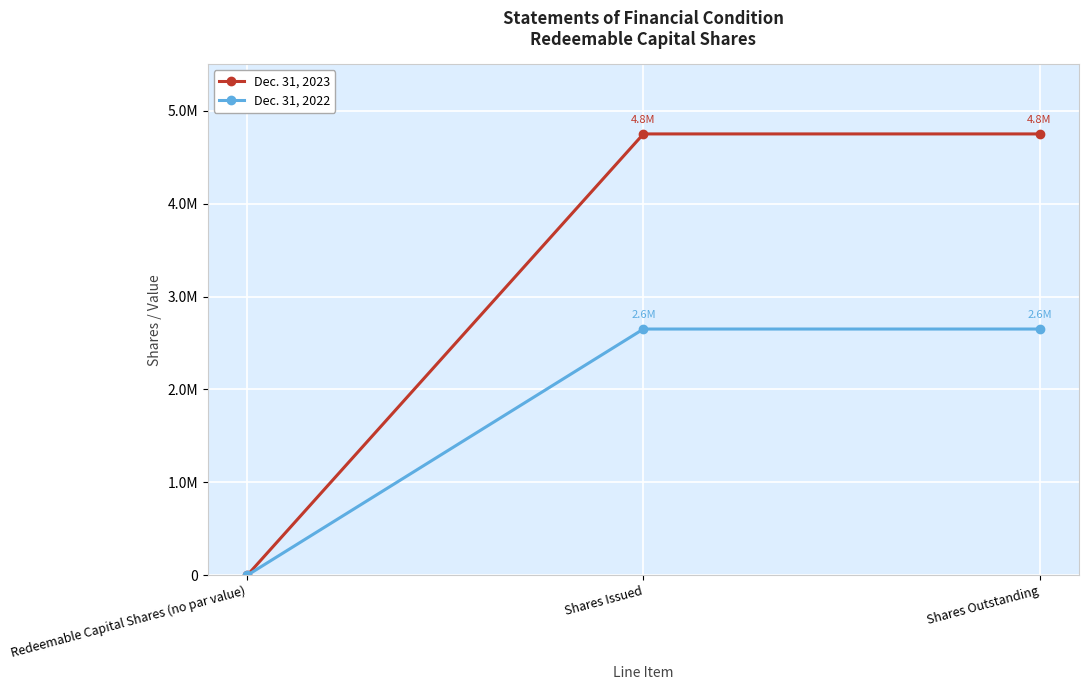

What are all the series names shown in the legend?

Dec. 31, 2023, Dec. 31, 2022